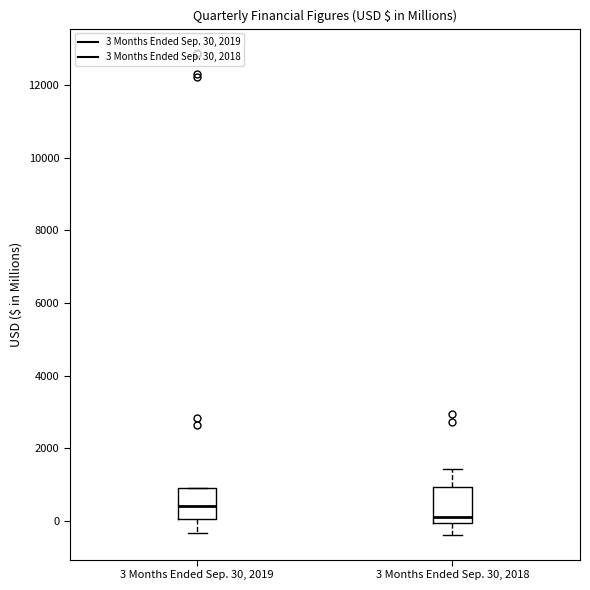

Which box's median line is the highest?

3 Months Ended Sep. 30, 2019